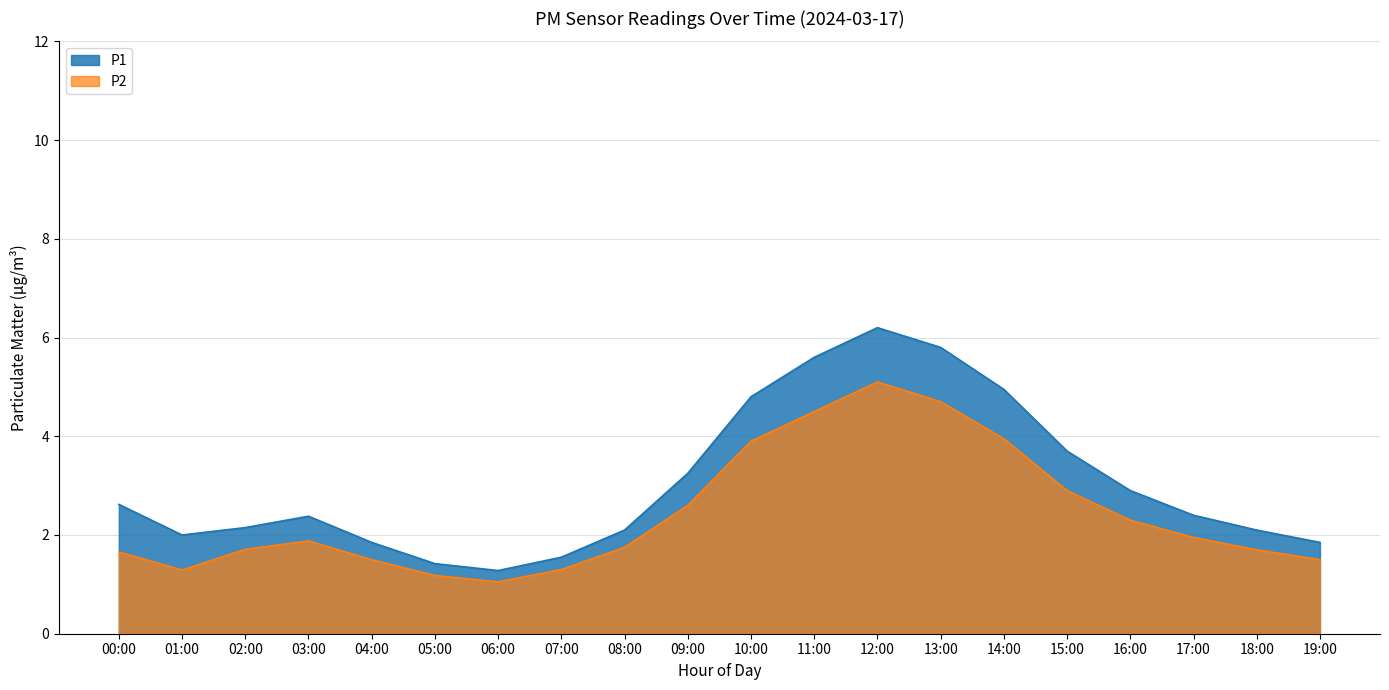

Which category has the lowest value in the P1 series?

06:00